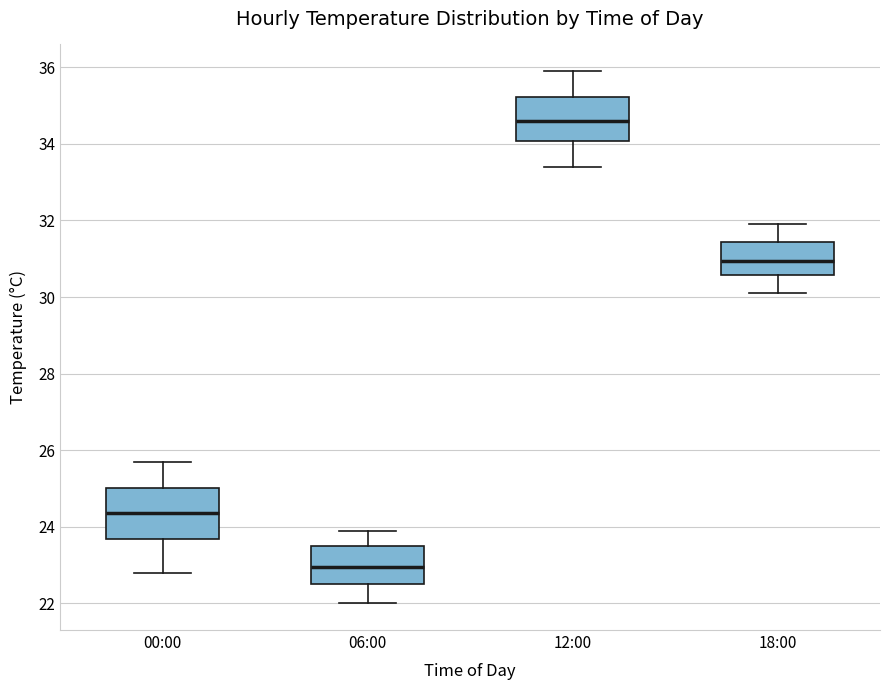

Which box has the lowest median line?

06:00